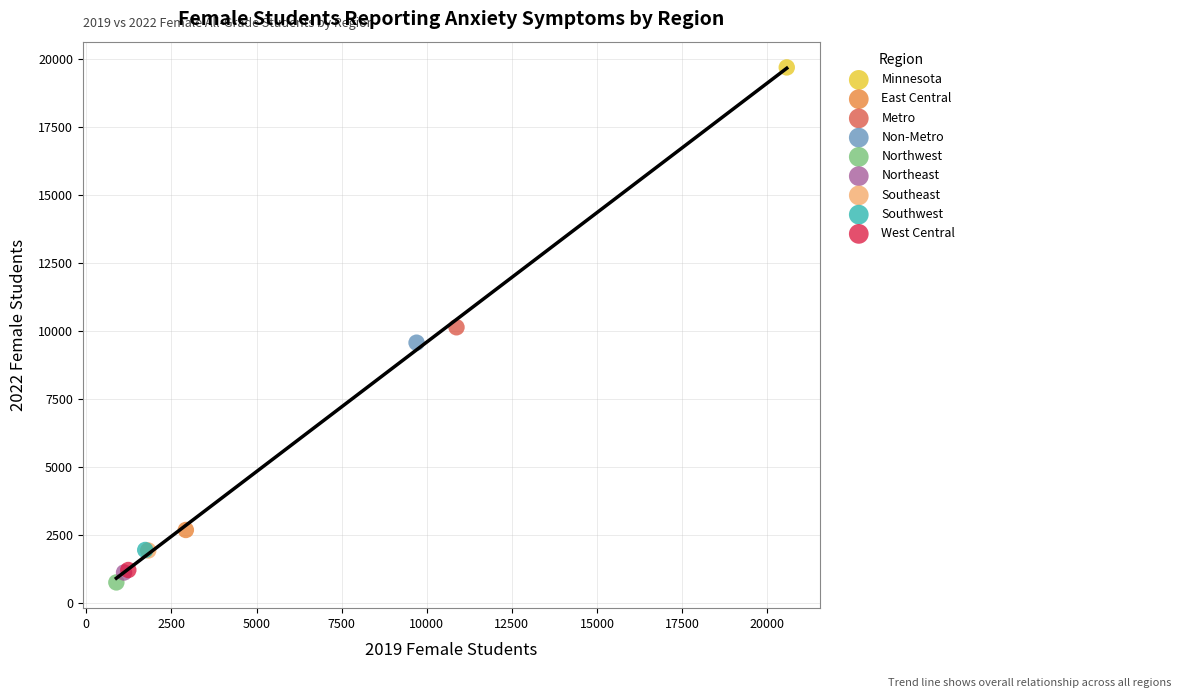

What are all the series names shown in the legend?

Minnesota, East Central, Metro, Non-Metro, Northwest, Northeast, Southeast, Southwest, West Central